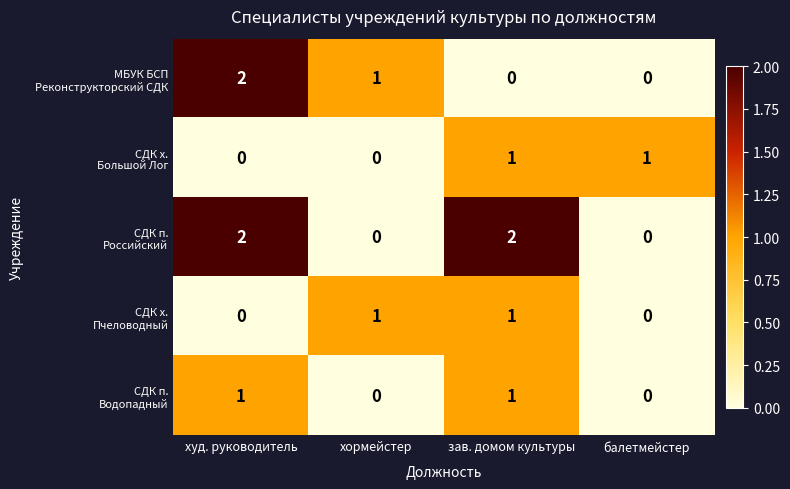

At how many categories does at least one series exceed 0?

4